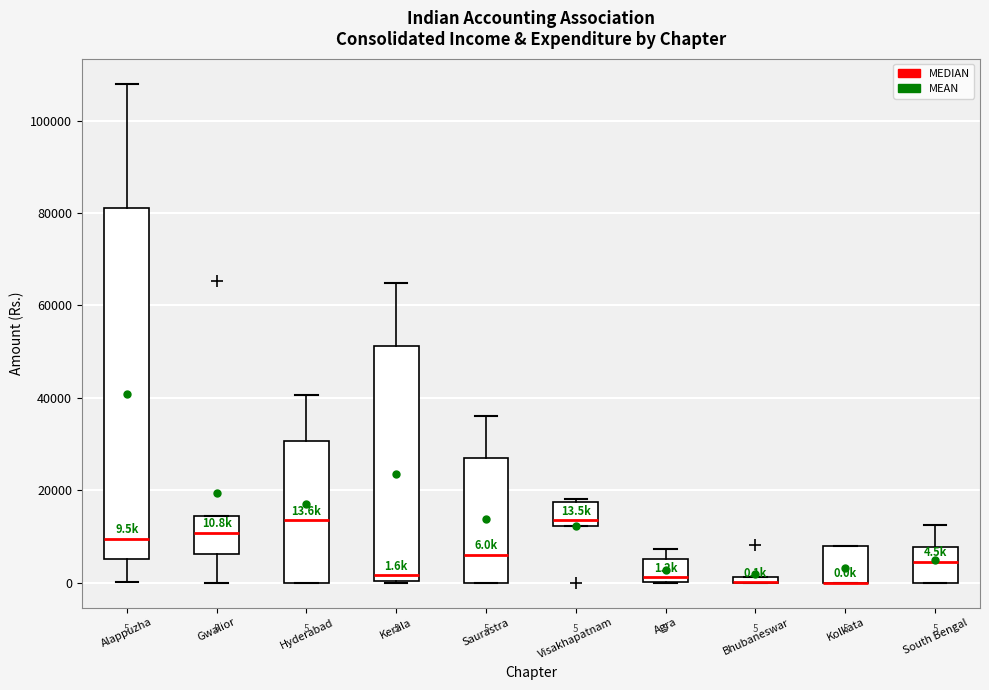

Which box is the tallest, from its lower edge to its upper edge?

Alappuzha